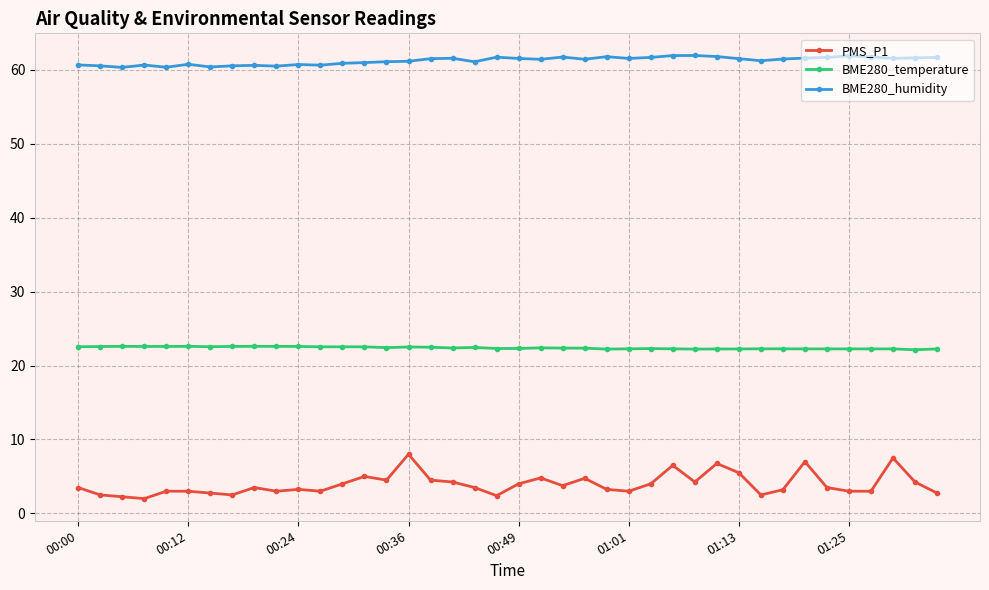

List the series in order of their overall mean, highest first.

BME280_humidity, BME280_temperature, PMS_P1